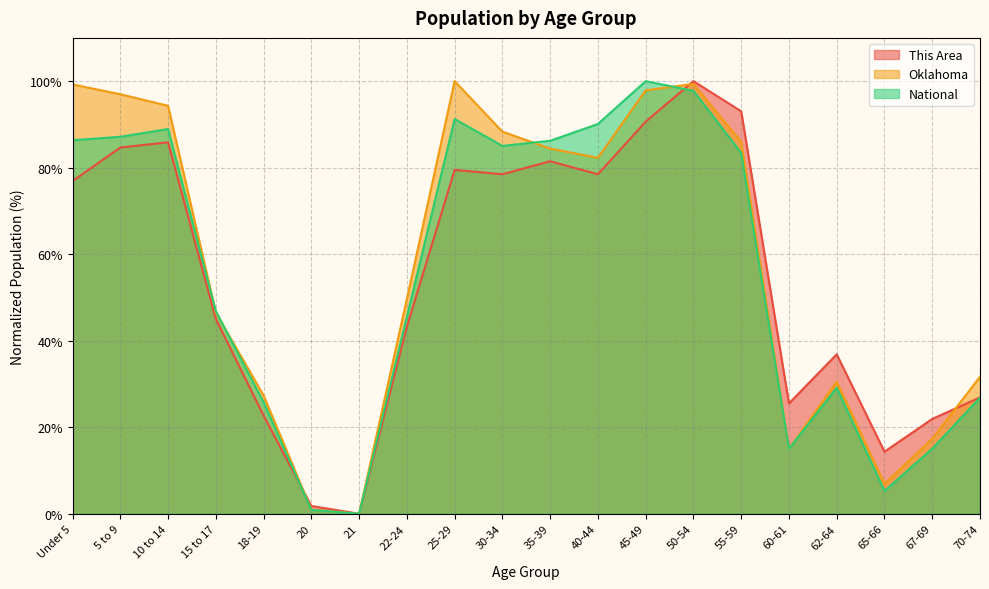

Rank the series by their average value, from lowest to highest.

This Area, National, Oklahoma